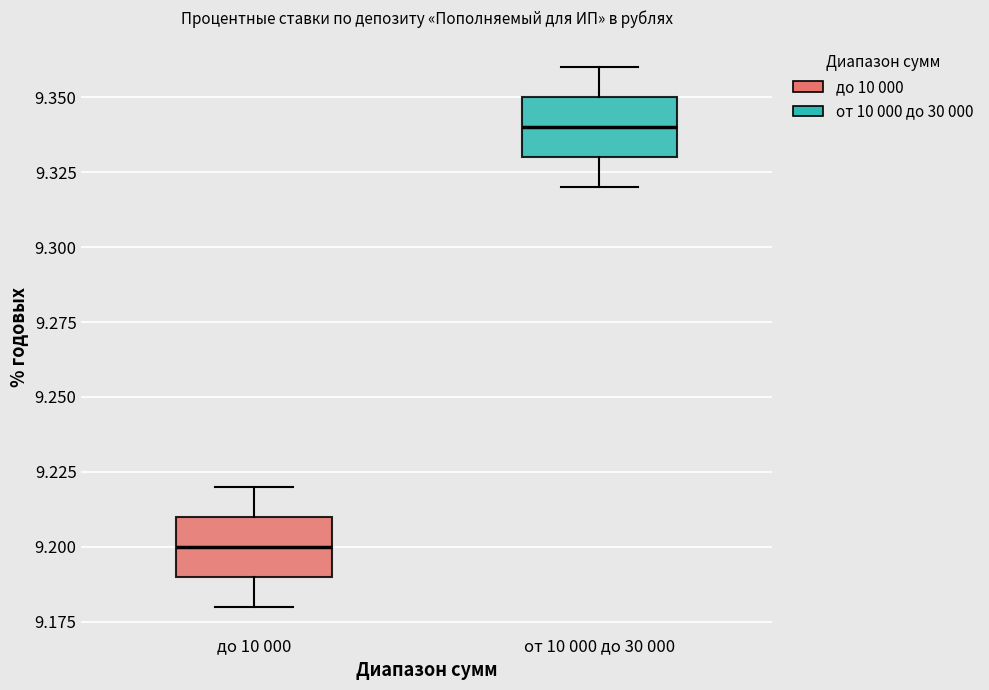

Where does the lower whisker of the box for от 10 000 до 30 000 end on the y-axis? The values are not printed on the chart, so give them approximately, as read against the axis.

9.32